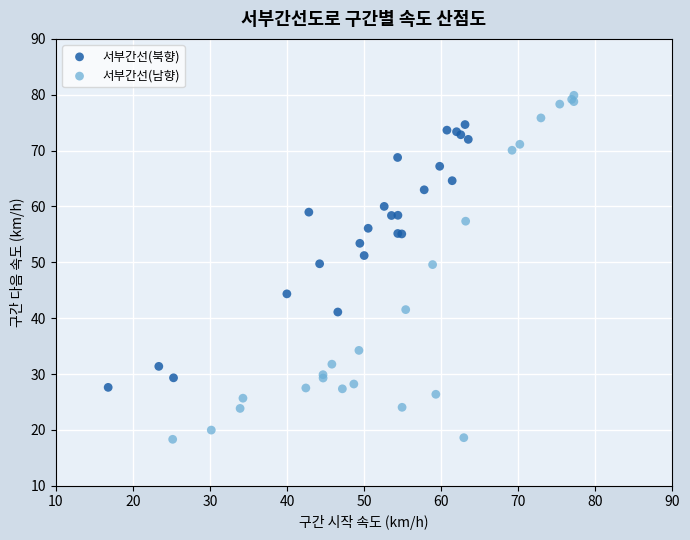

Which series has the largest Y range (max minus min)?

서부간선(남향)